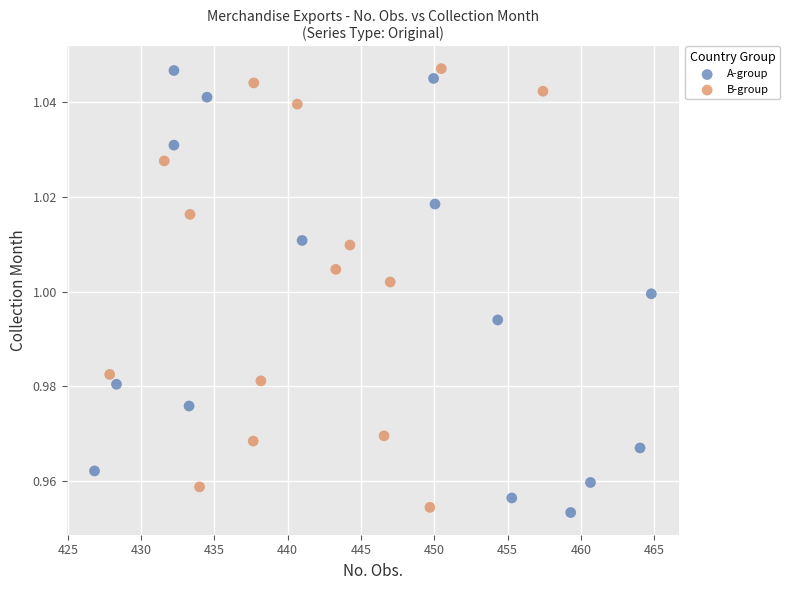

What are all the series names shown in the legend?

A-group, B-group